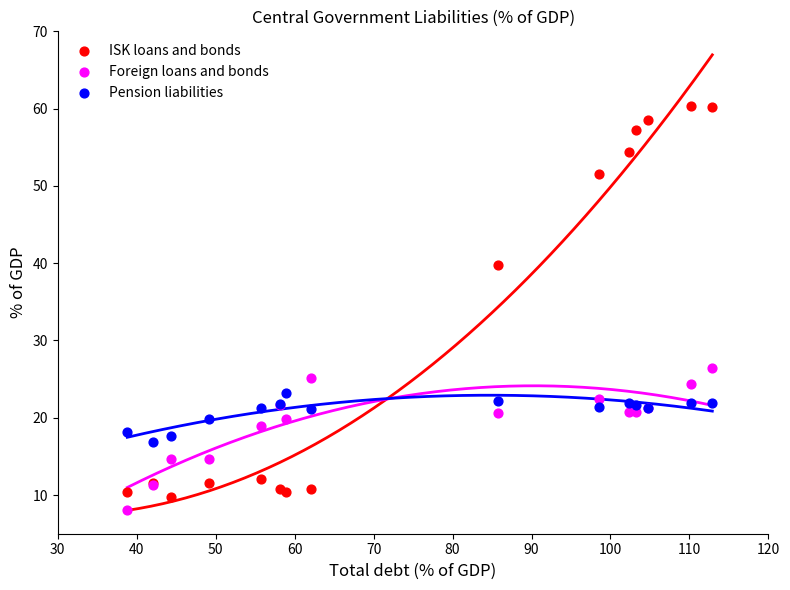

What is the X range (max minus min) for the scatter plot?

74.1